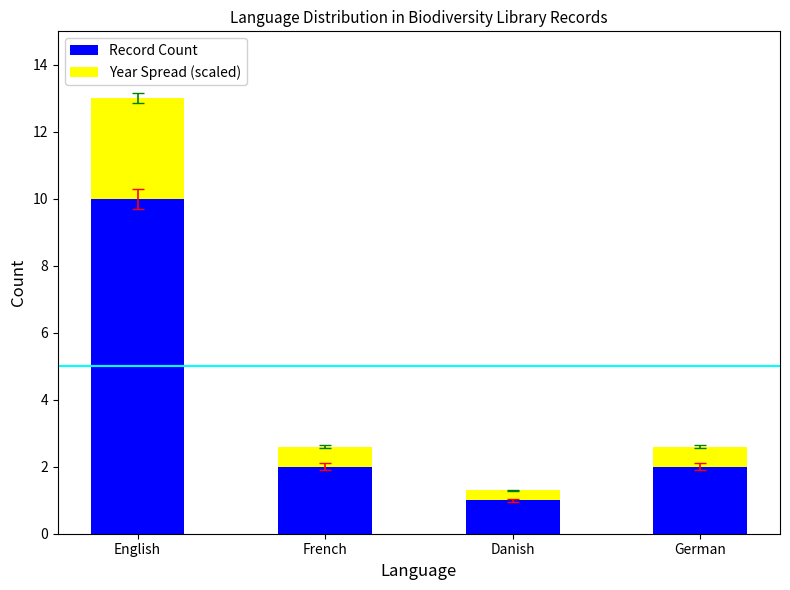

The value of Record Count at German is 3.4. True or false?

False